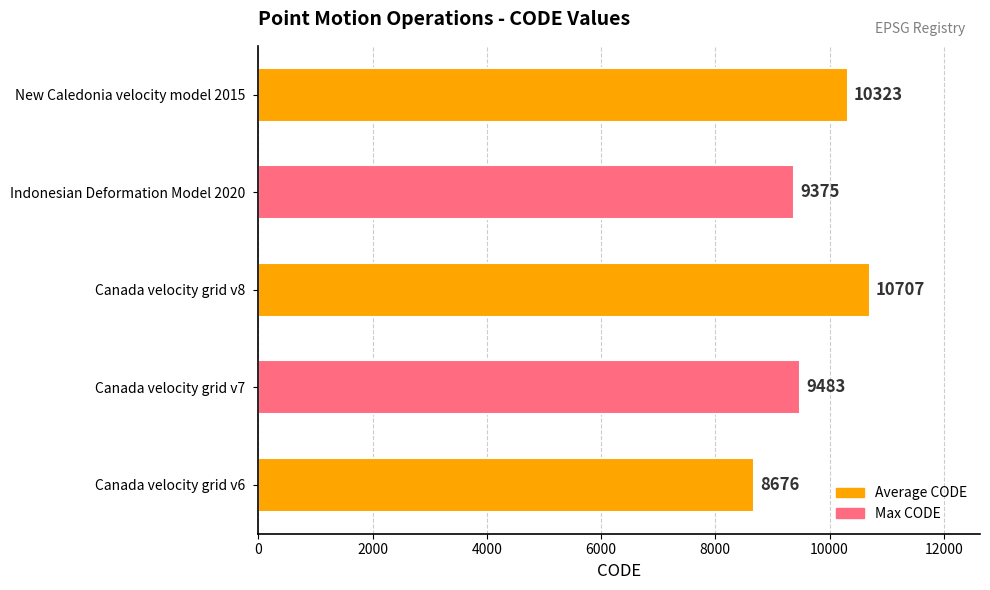

True or false: the data shows 4492 at Indonesian Deformation Model 2020.

False